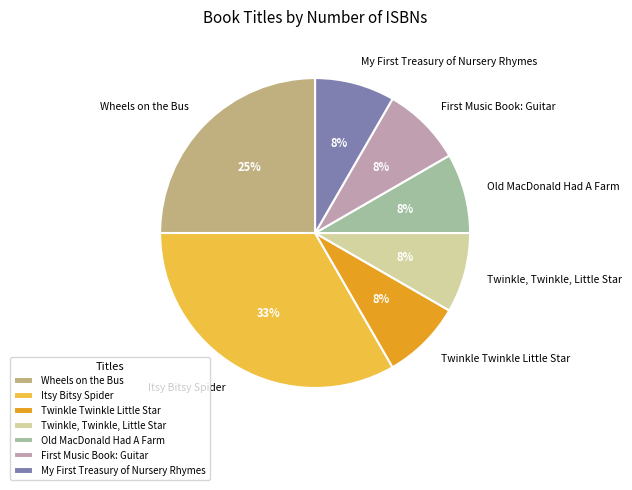

Does any single category account for the majority?

No